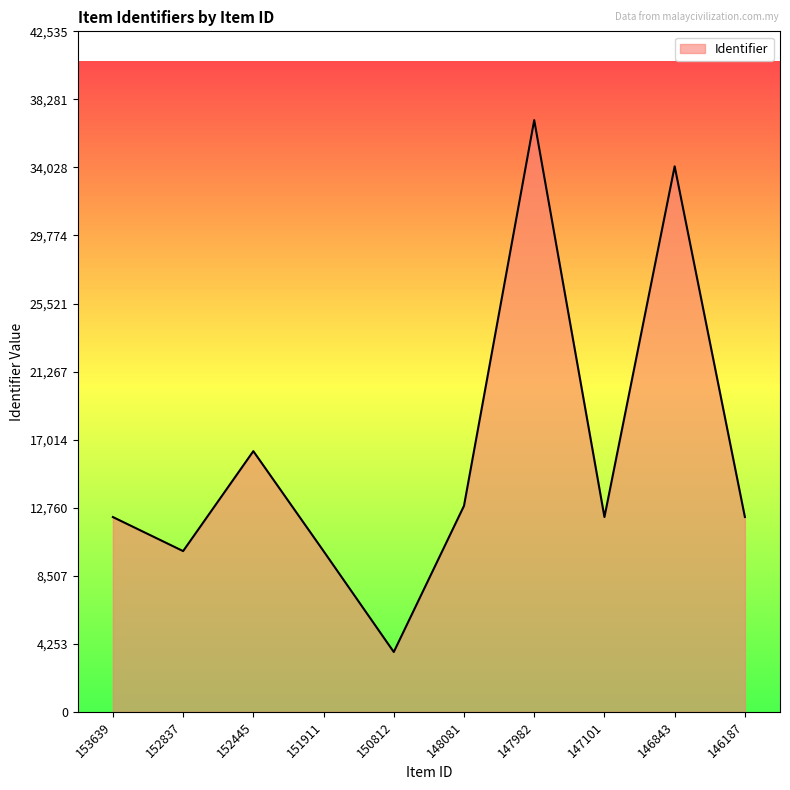

Which has a higher value, 147982 or 152445?

147982